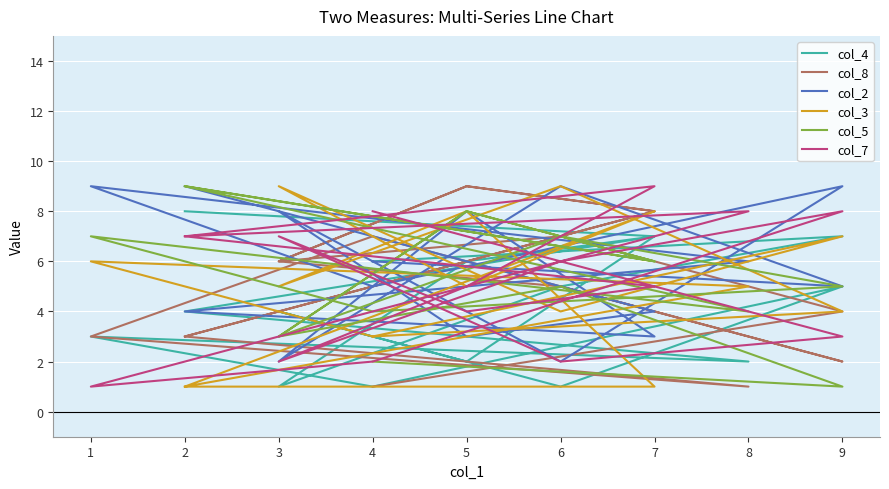

What is the maximum value for col_2?

9